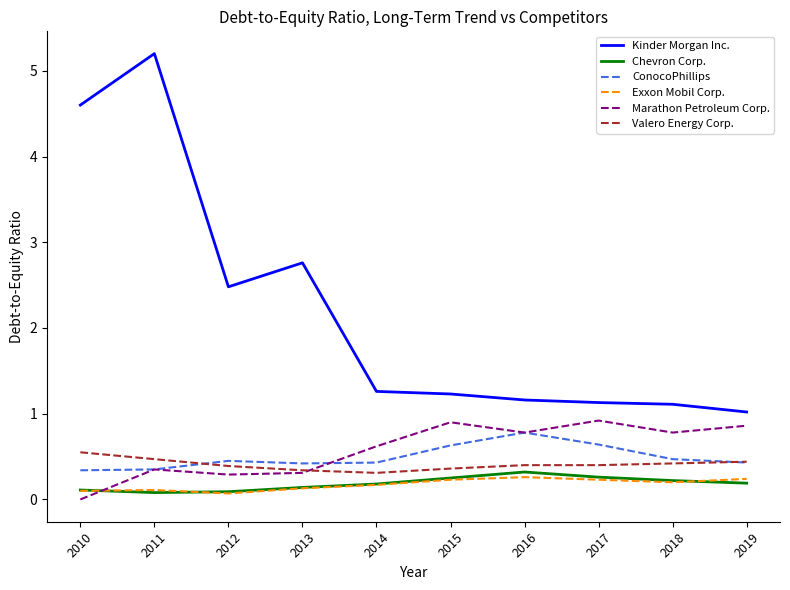

How many times do Exxon Mobil Corp. and Marathon Petroleum Corp. cross each other?

1